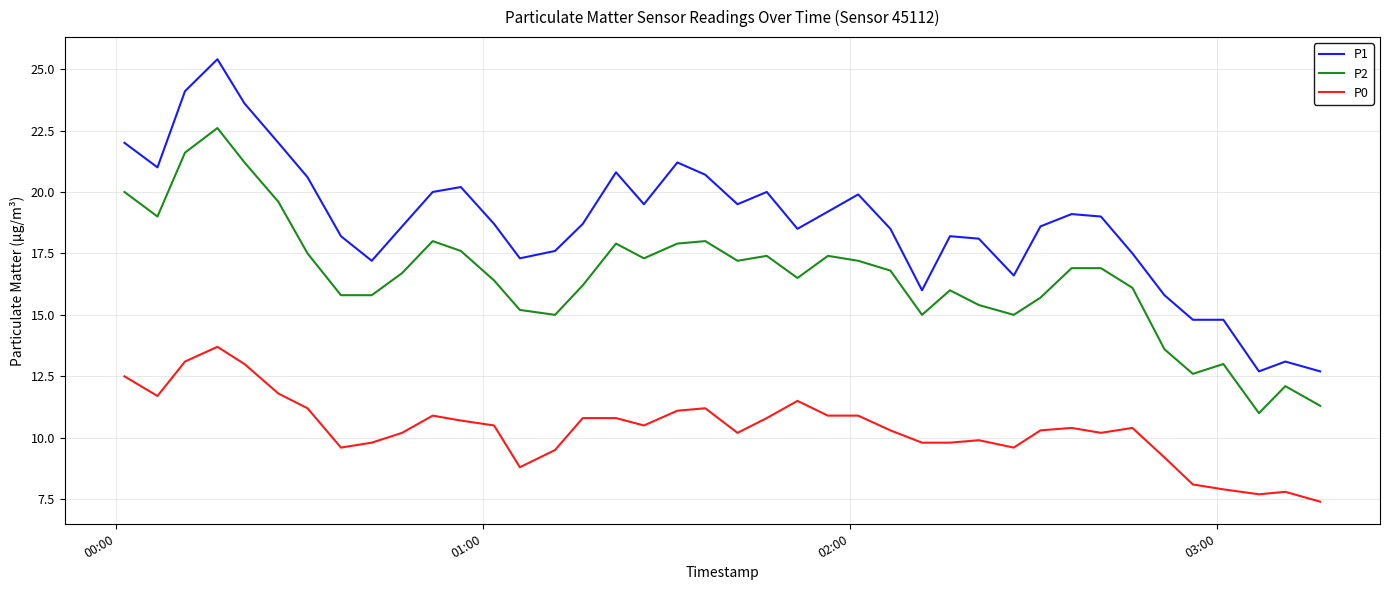

Which series has the largest total across all categories?

P1